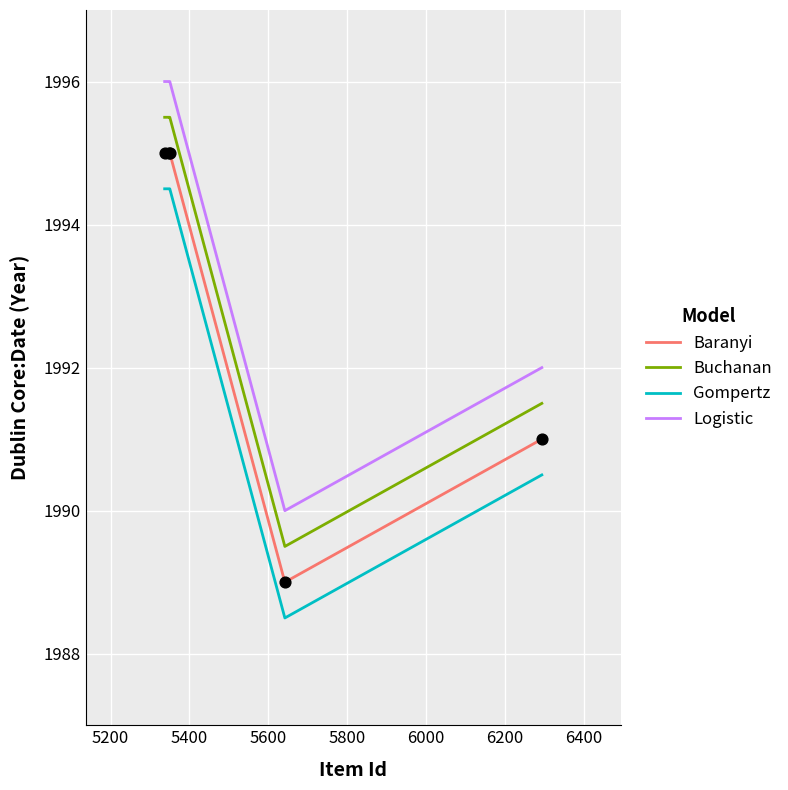

What is the difference between the second highest and second lowest values in the Logistic series?

4.0